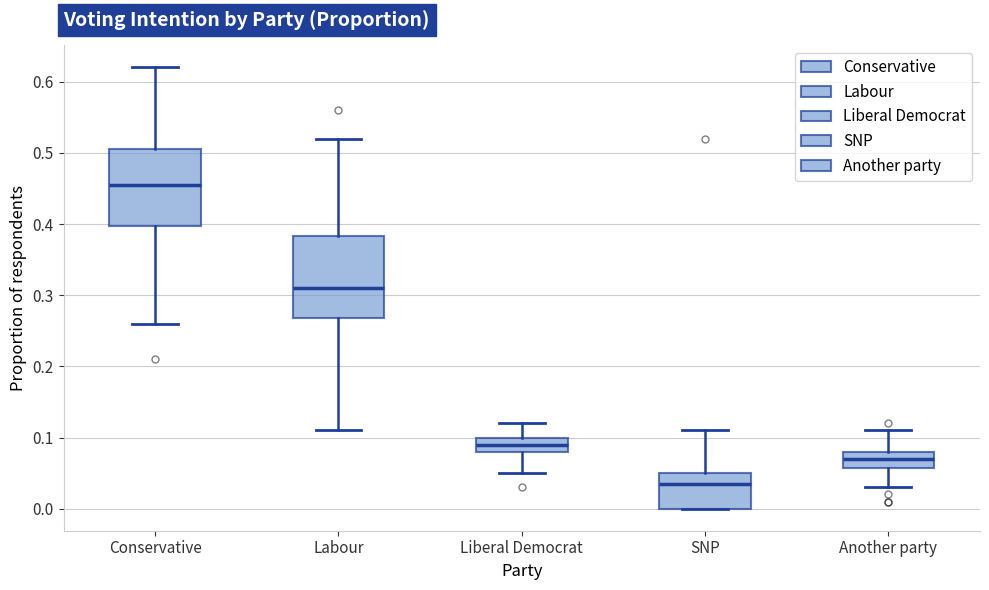

Which box has the lowest median line?

SNP